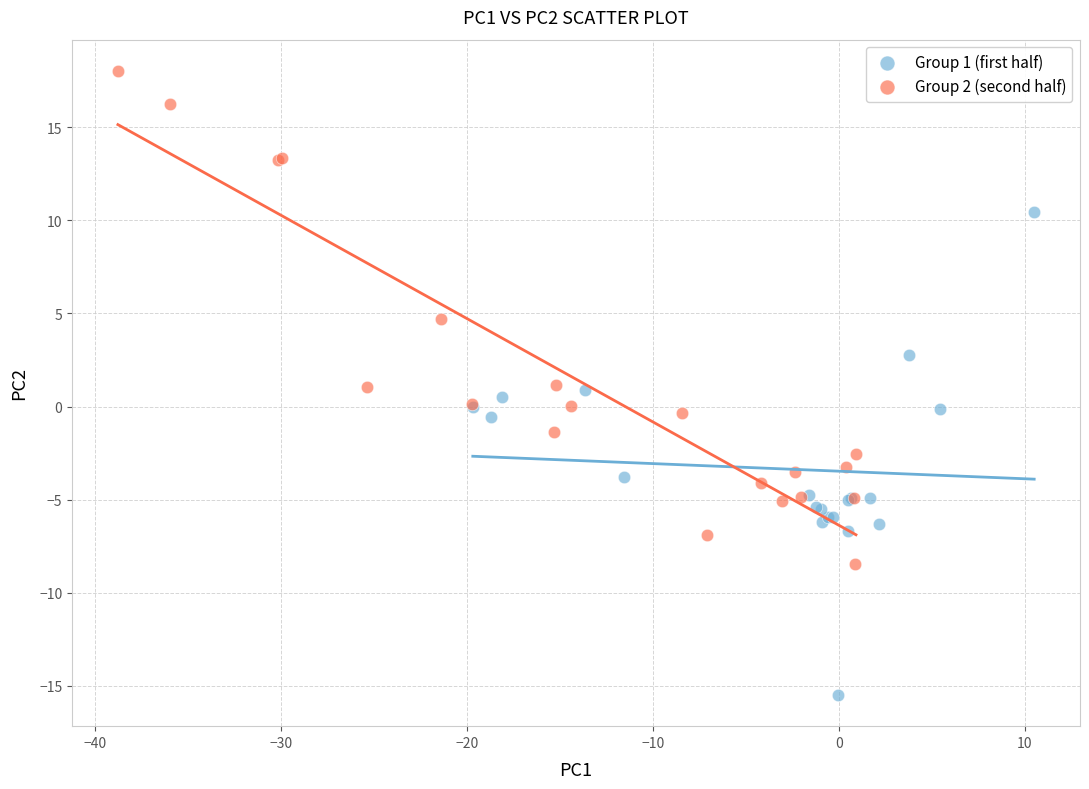

Which series reaches the minimum Y coordinate?

Group 1 (first half)